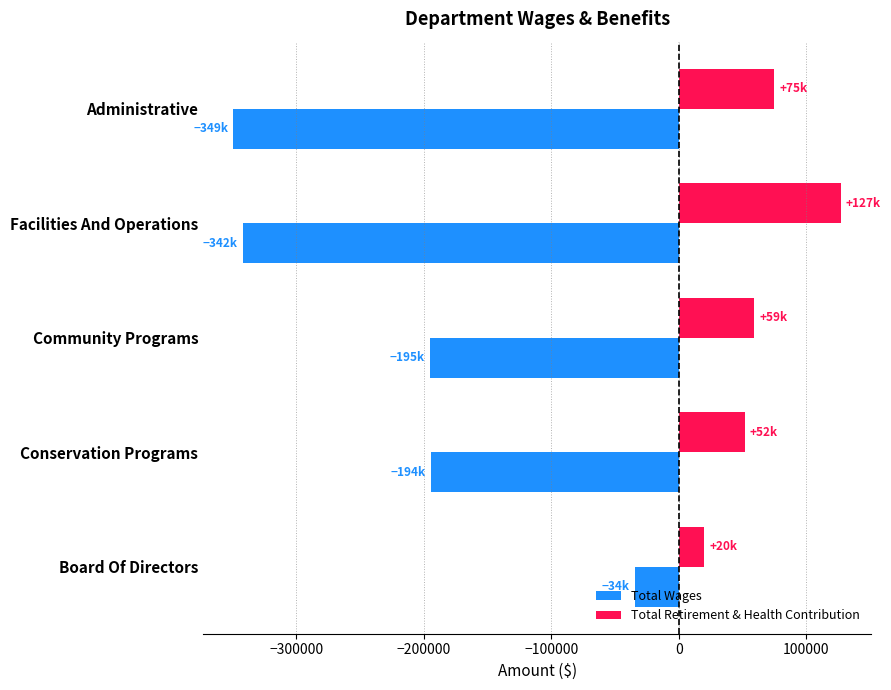

List the series in order of their overall mean, lowest first.

Total Wages, Total Retirement & Health Contribution